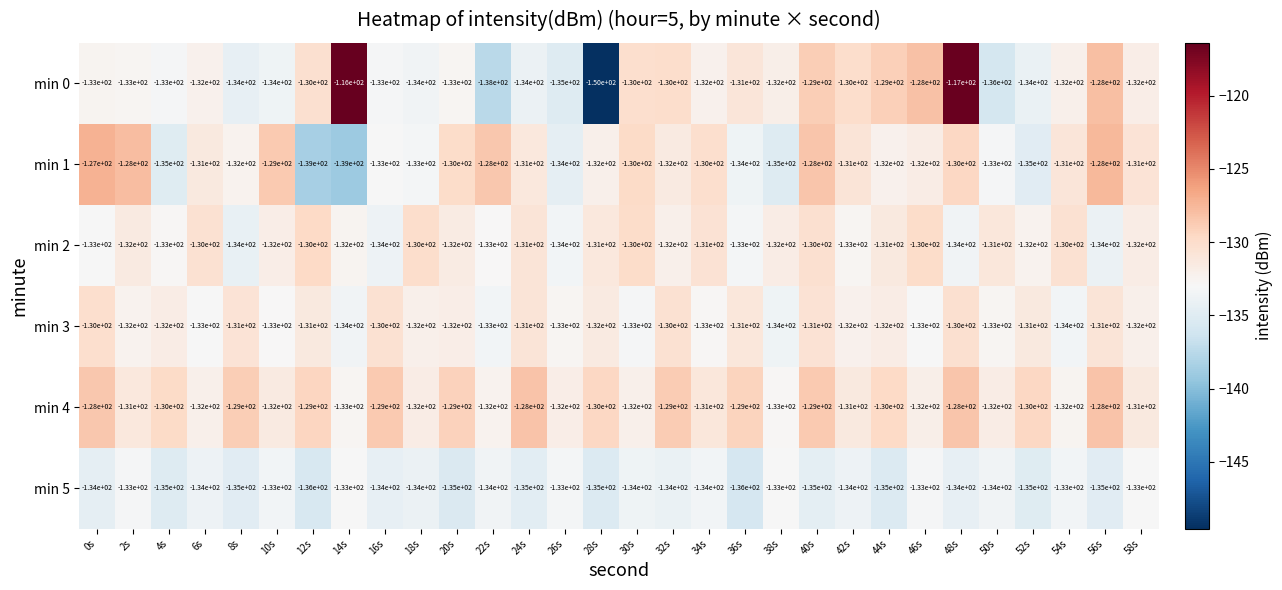

What is the average value of the min 1 series?

-132